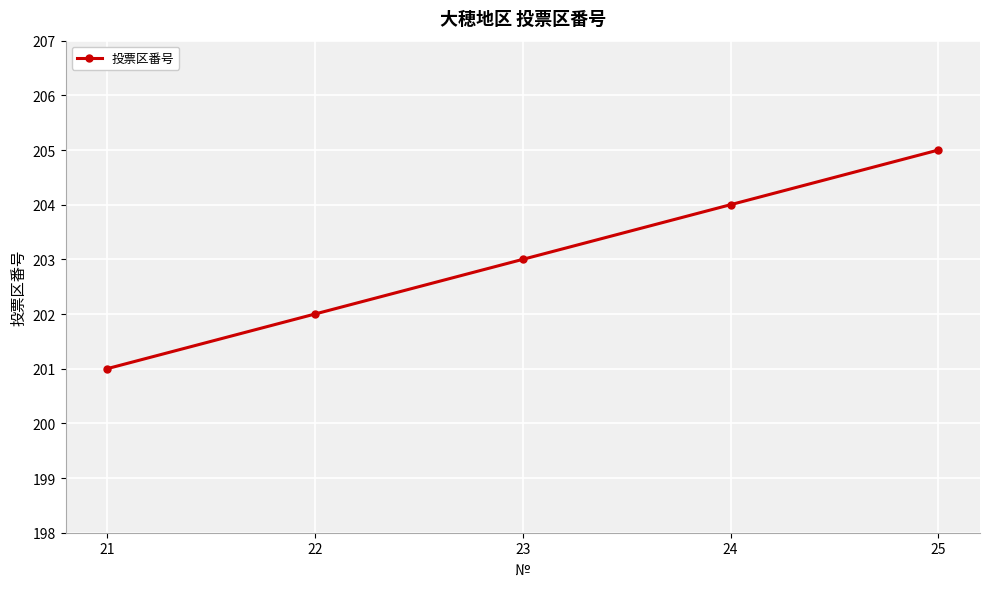

What is the difference between the maximum and minimum values?

4